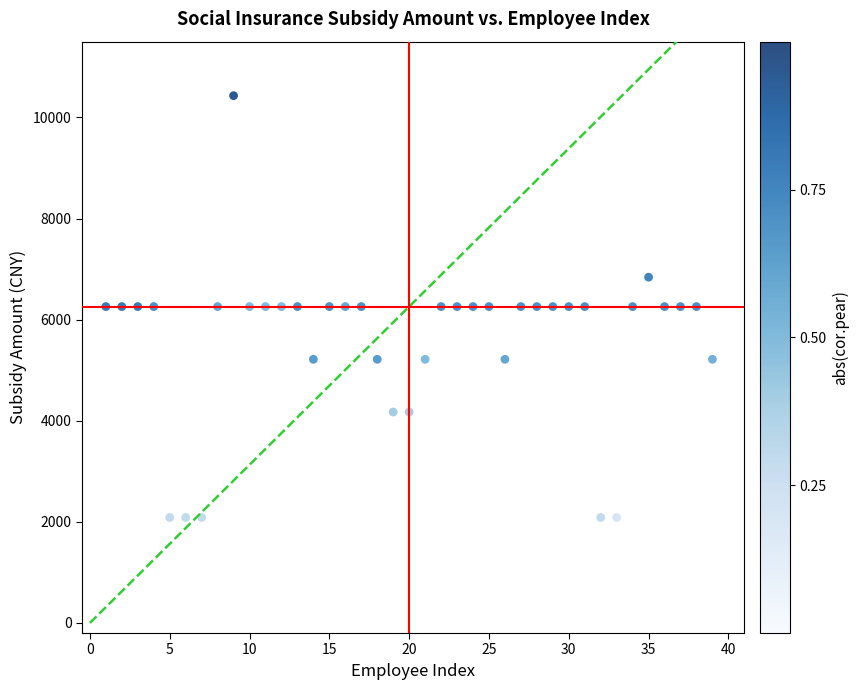

What is the range of X values (max minus min)?

38.0